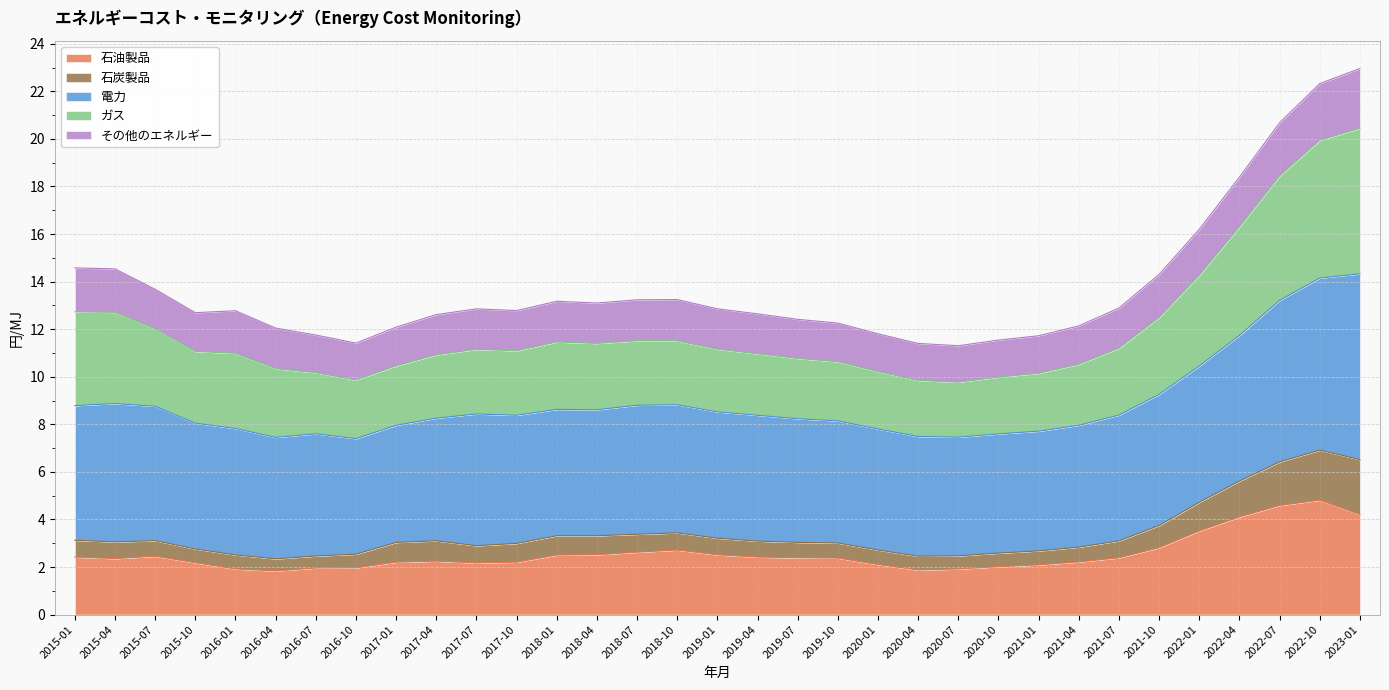

What is the total value across all series at 2020-01?

11.8